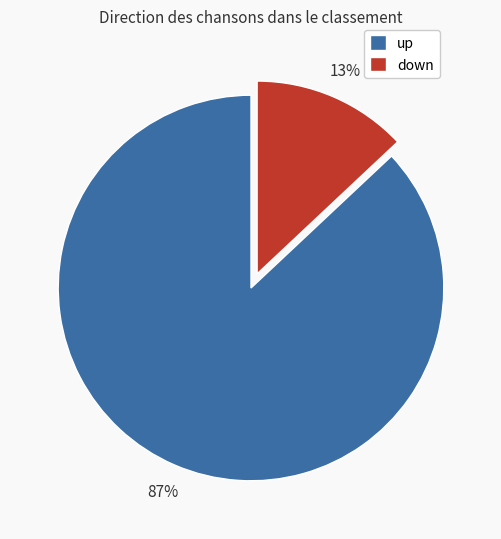

To the nearest percent, what is the difference between the up and down slice percentages?

74%